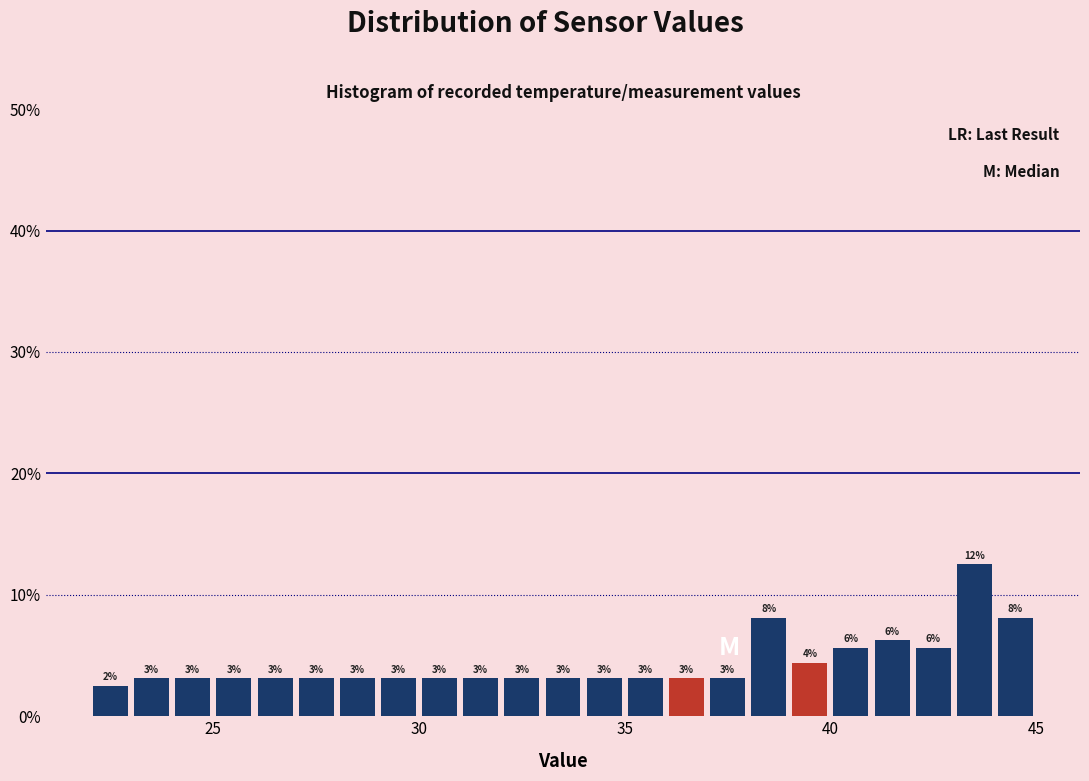

Read against the x-axis, roughly where is the centre of the tallest bar?

43.5